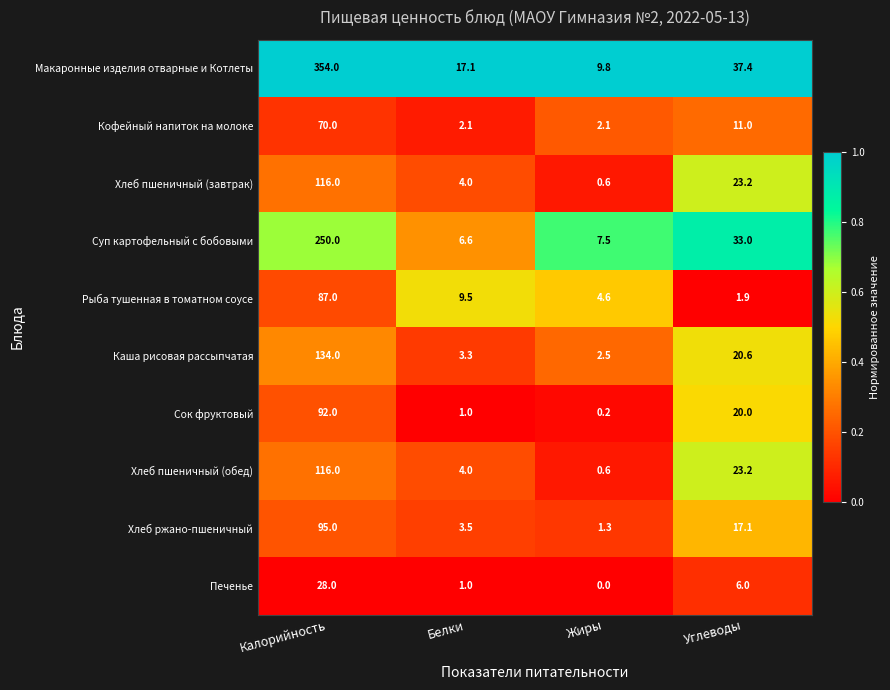

Which series has the widest spread of values?

Макаронные изделия отварные и Котлеты